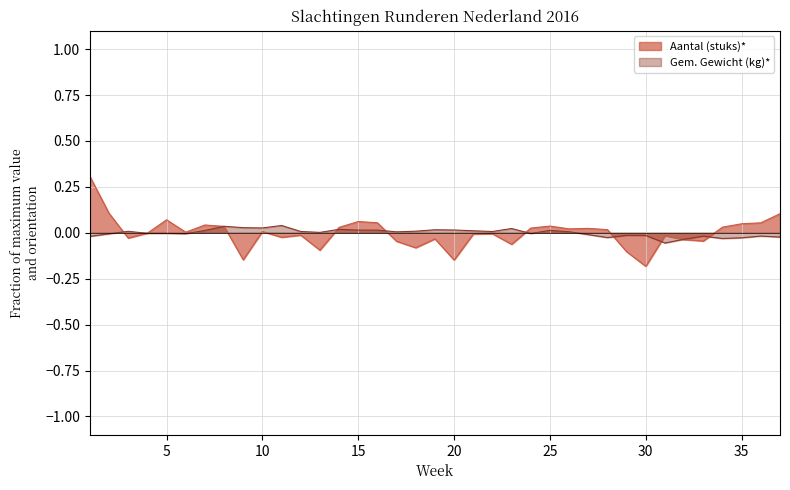

How many categories are shown in the chart?

37